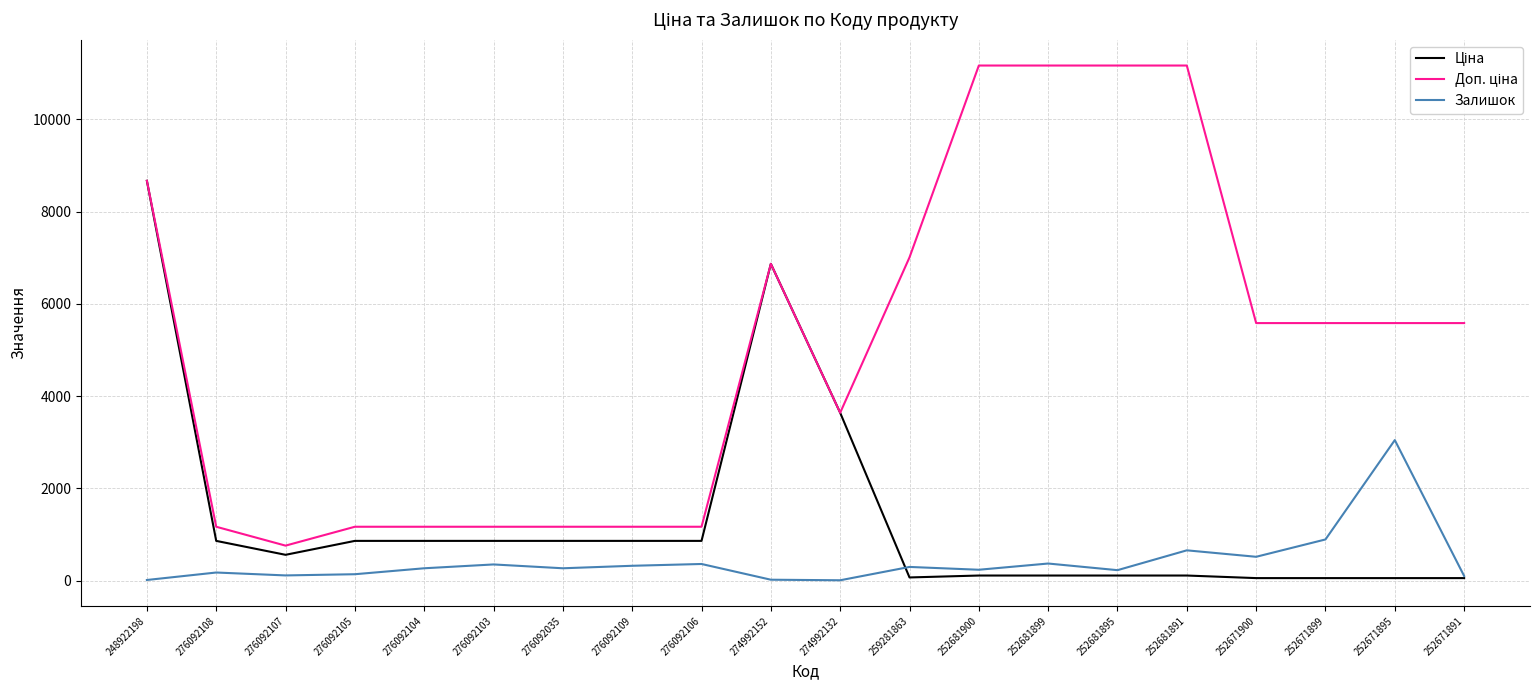

The value of Залишок at 259281863 is 298.0. True or false?

True